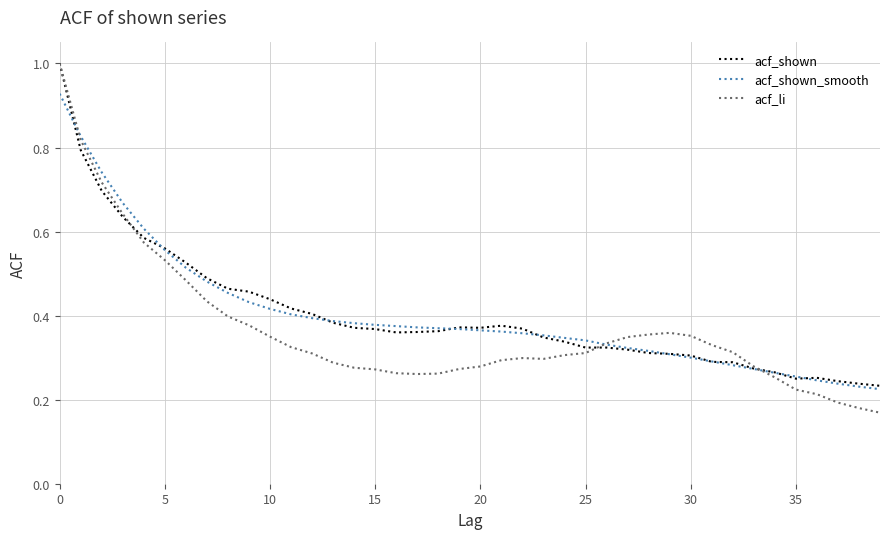

What are all the series names shown in the legend?

acf_shown, acf_shown_smooth, acf_li